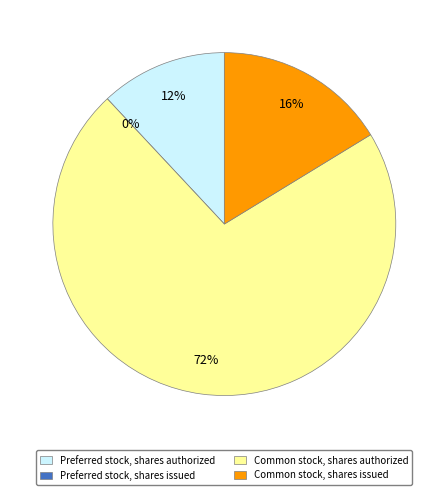

Approximately how many times larger is the value at Common stock, shares authorized compared to Common stock, shares issued?

4.4